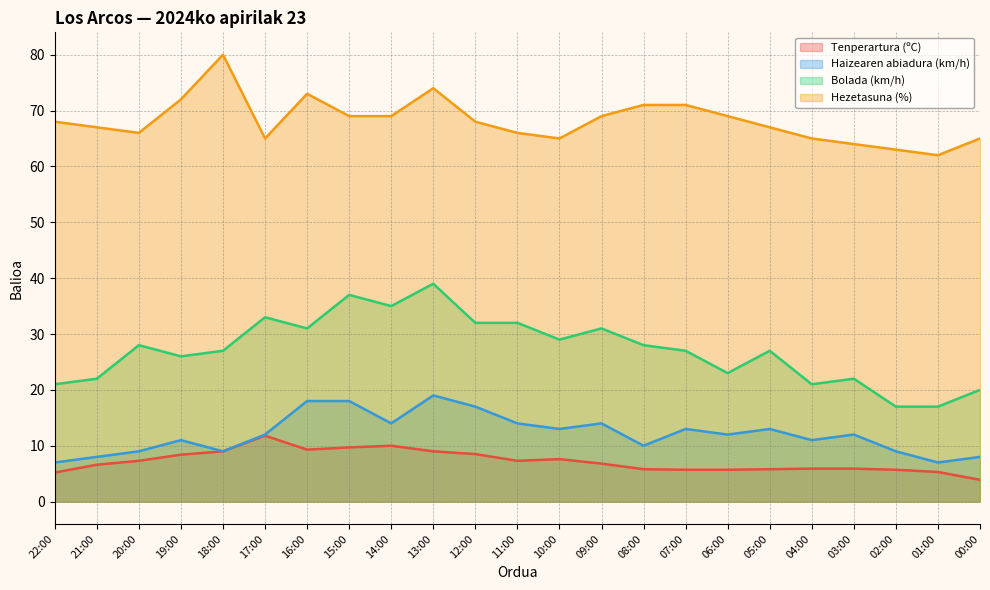

How many data points in Haizearen abiadura (km/h) are above 12?

10